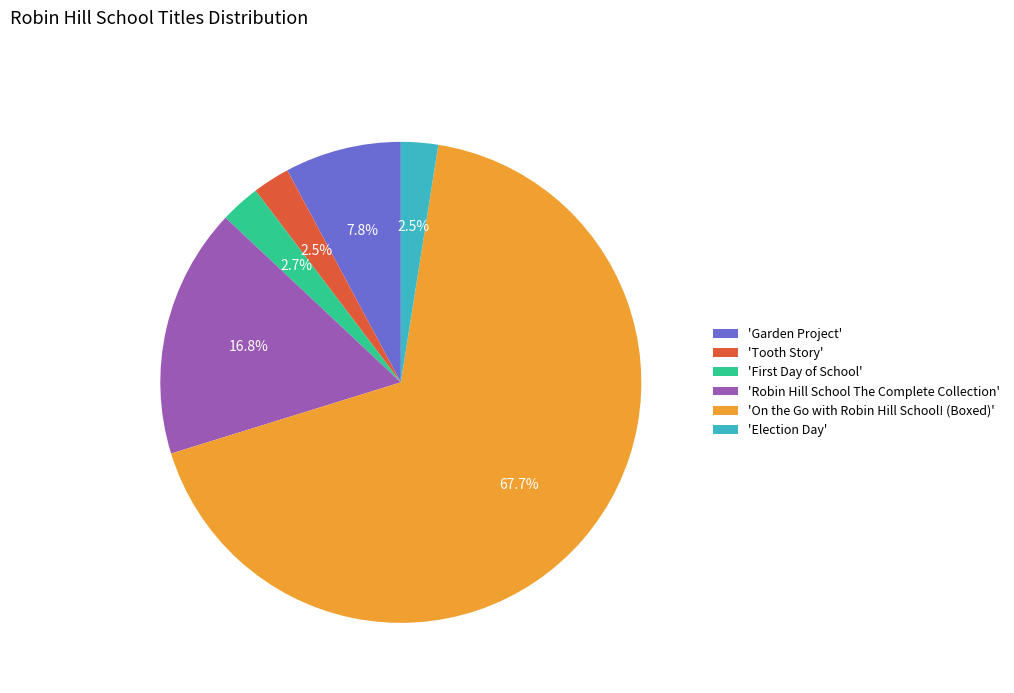

Do 'Tooth Story' and 'Election Day' together represent more than half of the pie?

No